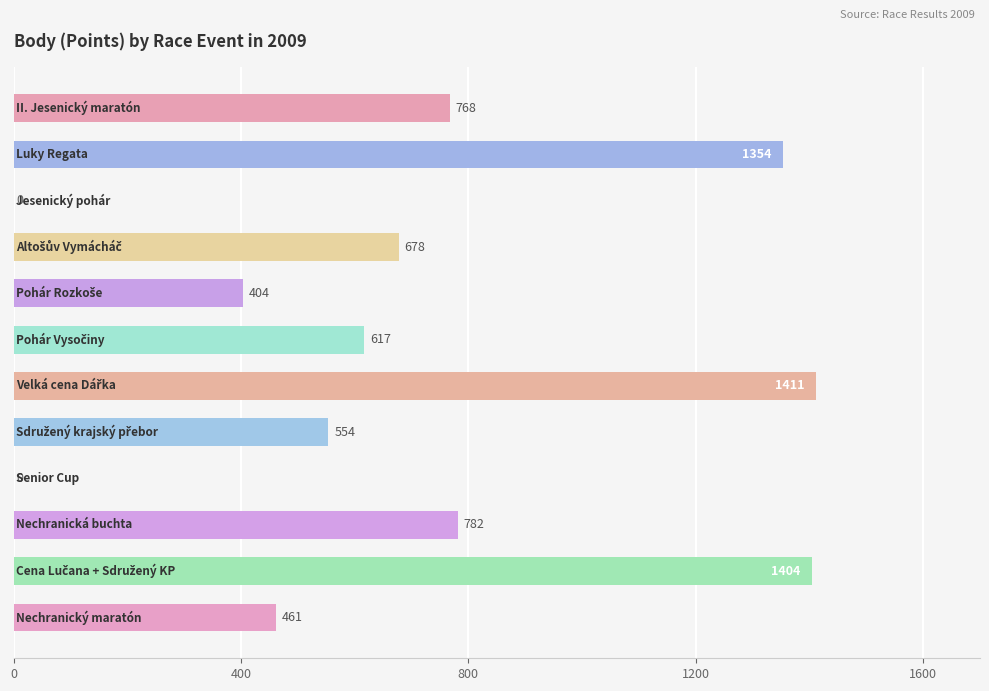

Are the bars grouped side by side (vs. stacked)?

No